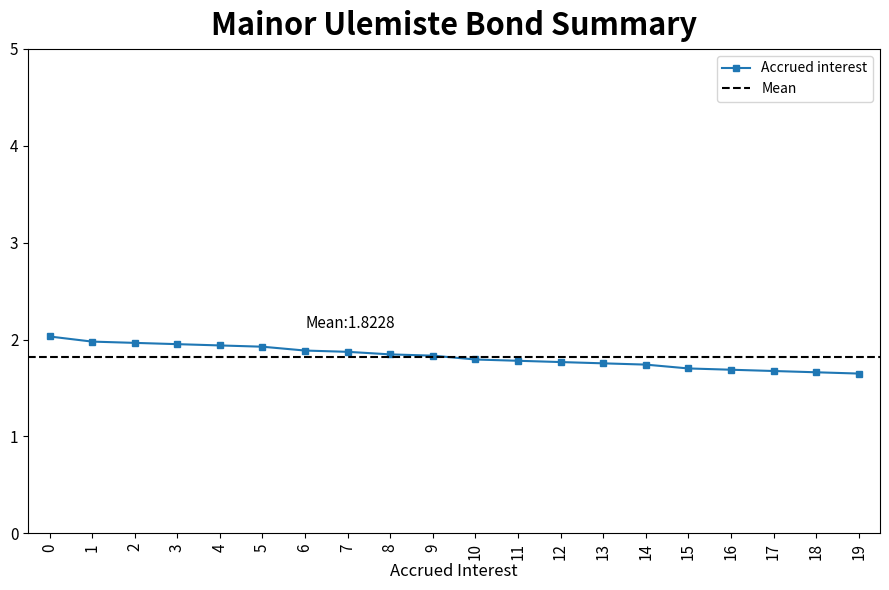

What is the value of the Accrued interest point at the 4th from the left?

2.0